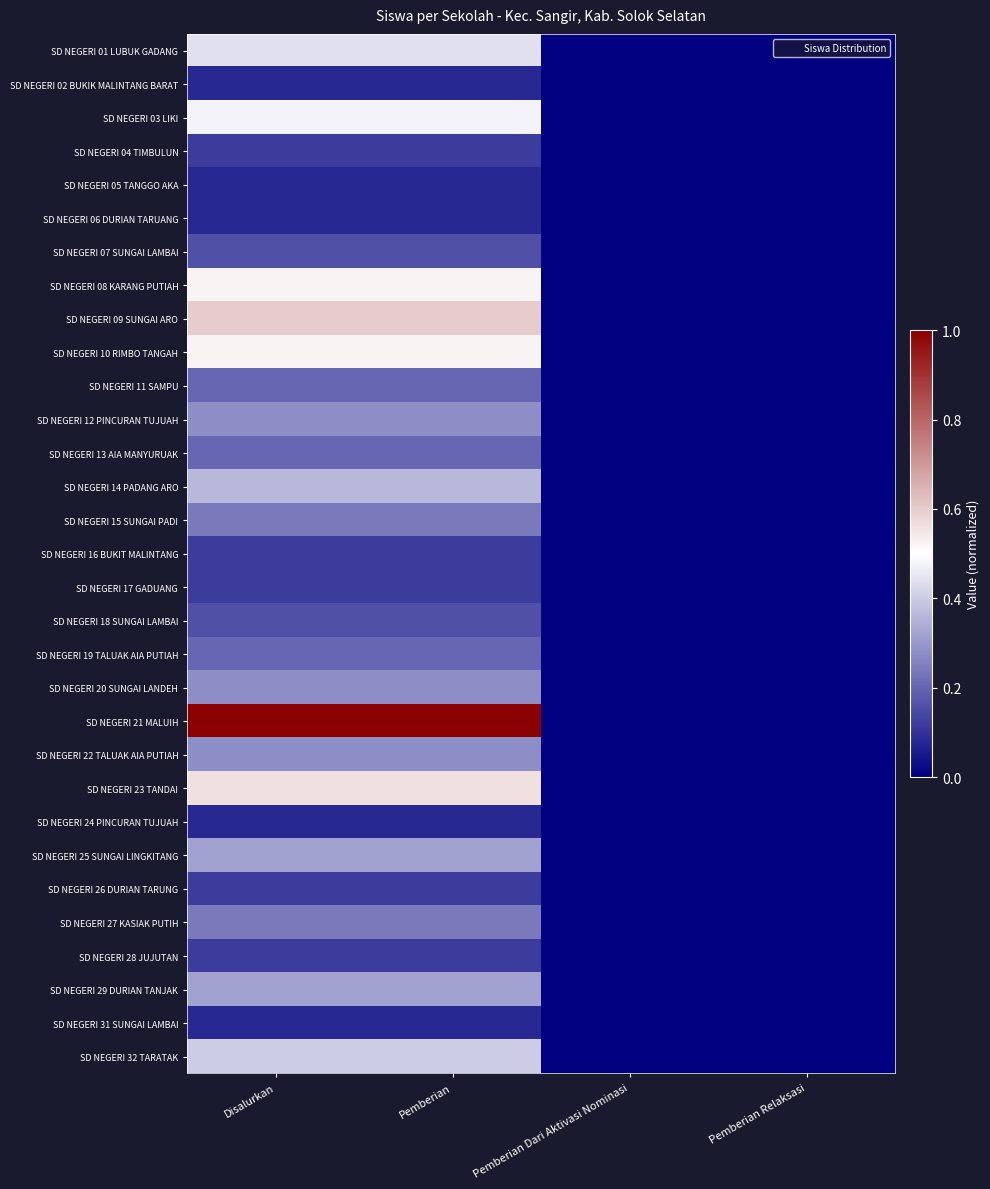

Reading left to right, transcribe all the data shown in this chart.

SD NEGERI 01 LUBUK GADANG: Disalurkan=0.4	Pemberian=0.4	Pemberian Dari Aktivasi Nominasi=0.0	Pemberian Relaksasi=0.0
SD NEGERI 02 BUKIK MALINTANG BARAT: Disalurkan=0.1	Pemberian=0.1	Pemberian Dari Aktivasi Nominasi=0.0	Pemberian Relaksasi=0.0
SD NEGERI 03 LIKI: Disalurkan=0.5	Pemberian=0.5	Pemberian Dari Aktivasi Nominasi=0.0	Pemberian Relaksasi=0.0
SD NEGERI 04 TIMBULUN: Disalurkan=0.1	Pemberian=0.1	Pemberian Dari Aktivasi Nominasi=0.0	Pemberian Relaksasi=0.0
SD NEGERI 05 TANGGO AKA: Disalurkan=0.1	Pemberian=0.1	Pemberian Dari Aktivasi Nominasi=0.0	Pemberian Relaksasi=0.0
SD NEGERI 06 DURIAN TARUANG: Disalurkan=0.1	Pemberian=0.1	Pemberian Dari Aktivasi Nominasi=0.0	Pemberian Relaksasi=0.0
SD NEGERI 07 SUNGAI LAMBAI: Disalurkan=0.2	Pemberian=0.2	Pemberian Dari Aktivasi Nominasi=0.0	Pemberian Relaksasi=0.0
SD NEGERI 08 KARANG PUTIAH: Disalurkan=0.5	Pemberian=0.5	Pemberian Dari Aktivasi Nominasi=0.0	Pemberian Relaksasi=0.0
SD NEGERI 09 SUNGAI ARO: Disalurkan=0.6	Pemberian=0.6	Pemberian Dari Aktivasi Nominasi=0.0	Pemberian Relaksasi=0.0
SD NEGERI 10 RIMBO TANGAH: Disalurkan=0.5	Pemberian=0.5	Pemberian Dari Aktivasi Nominasi=0.0	Pemberian Relaksasi=0.0
SD NEGERI 11 SAMPU: Disalurkan=0.2	Pemberian=0.2	Pemberian Dari Aktivasi Nominasi=0.0	Pemberian Relaksasi=0.0
SD NEGERI 12 PINCURAN TUJUAH: Disalurkan=0.3	Pemberian=0.3	Pemberian Dari Aktivasi Nominasi=0.0	Pemberian Relaksasi=0.0
SD NEGERI 13 AIA MANYURUAK: Disalurkan=0.2	Pemberian=0.2	Pemberian Dari Aktivasi Nominasi=0.0	Pemberian Relaksasi=0.0
SD NEGERI 14 PADANG ARO: Disalurkan=0.4	Pemberian=0.4	Pemberian Dari Aktivasi Nominasi=0.0	Pemberian Relaksasi=0.0
SD NEGERI 15 SUNGAI PADI: Disalurkan=0.2	Pemberian=0.2	Pemberian Dari Aktivasi Nominasi=0.0	Pemberian Relaksasi=0.0
SD NEGERI 16 BUKIT MALINTANG: Disalurkan=0.1	Pemberian=0.1	Pemberian Dari Aktivasi Nominasi=0.0	Pemberian Relaksasi=0.0
SD NEGERI 17 GADUANG: Disalurkan=0.1	Pemberian=0.1	Pemberian Dari Aktivasi Nominasi=0.0	Pemberian Relaksasi=0.0
SD NEGERI 18 SUNGAI LAMBAI: Disalurkan=0.2	Pemberian=0.2	Pemberian Dari Aktivasi Nominasi=0.0	Pemberian Relaksasi=0.0
SD NEGERI 19 TALUAK AIA PUTIAH: Disalurkan=0.2	Pemberian=0.2	Pemberian Dari Aktivasi Nominasi=0.0	Pemberian Relaksasi=0.0
SD NEGERI 20 SUNGAI LANDEH: Disalurkan=0.3	Pemberian=0.3	Pemberian Dari Aktivasi Nominasi=0.0	Pemberian Relaksasi=0.0
SD NEGERI 21 MALUIH: Disalurkan=1.0	Pemberian=1.0	Pemberian Dari Aktivasi Nominasi=0.0	Pemberian Relaksasi=0.0
SD NEGERI 22 TALUAK AIA PUTIAH: Disalurkan=0.3	Pemberian=0.3	Pemberian Dari Aktivasi Nominasi=0.0	Pemberian Relaksasi=0.0
SD NEGERI 23 TANDAI: Disalurkan=0.6	Pemberian=0.6	Pemberian Dari Aktivasi Nominasi=0.0	Pemberian Relaksasi=0.0
SD NEGERI 24 PINCURAN TUJUAH: Disalurkan=0.1	Pemberian=0.1	Pemberian Dari Aktivasi Nominasi=0.0	Pemberian Relaksasi=0.0
SD NEGERI 25 SUNGAI LINGKITANG: Disalurkan=0.3	Pemberian=0.3	Pemberian Dari Aktivasi Nominasi=0.0	Pemberian Relaksasi=0.0
SD NEGERI 26 DURIAN TARUNG: Disalurkan=0.1	Pemberian=0.1	Pemberian Dari Aktivasi Nominasi=0.0	Pemberian Relaksasi=0.0
SD NEGERI 27 KASIAK PUTIH: Disalurkan=0.2	Pemberian=0.2	Pemberian Dari Aktivasi Nominasi=0.0	Pemberian Relaksasi=0.0
SD NEGERI 28 JUJUTAN: Disalurkan=0.1	Pemberian=0.1	Pemberian Dari Aktivasi Nominasi=0.0	Pemberian Relaksasi=0.0
SD NEGERI 29 DURIAN TANJAK: Disalurkan=0.3	Pemberian=0.3	Pemberian Dari Aktivasi Nominasi=0.0	Pemberian Relaksasi=0.0
SD NEGERI 31 SUNGAI LAMBAI: Disalurkan=0.1	Pemberian=0.1	Pemberian Dari Aktivasi Nominasi=0.0	Pemberian Relaksasi=0.0
SD NEGERI 32 TARATAK: Disalurkan=0.4	Pemberian=0.4	Pemberian Dari Aktivasi Nominasi=0.0	Pemberian Relaksasi=0.0